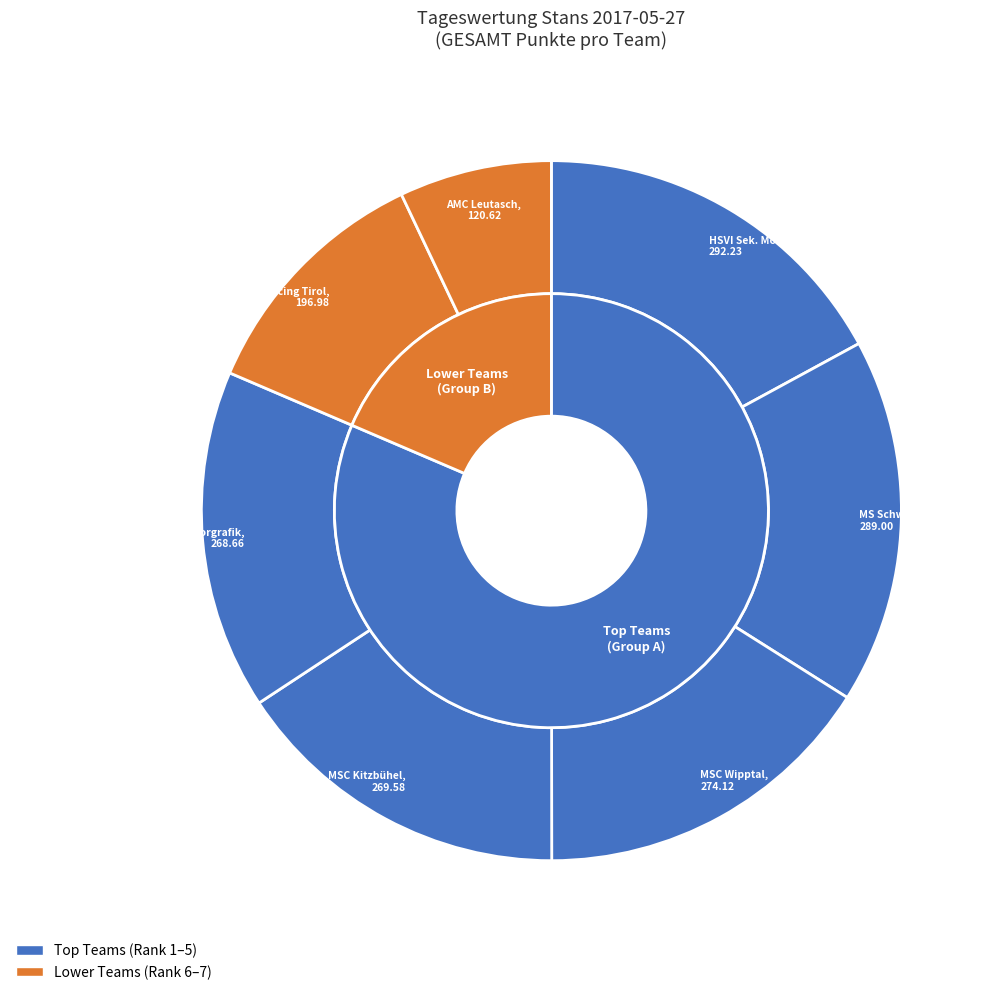

Combined, what portion of the pie is 5 and 1?

28.4%